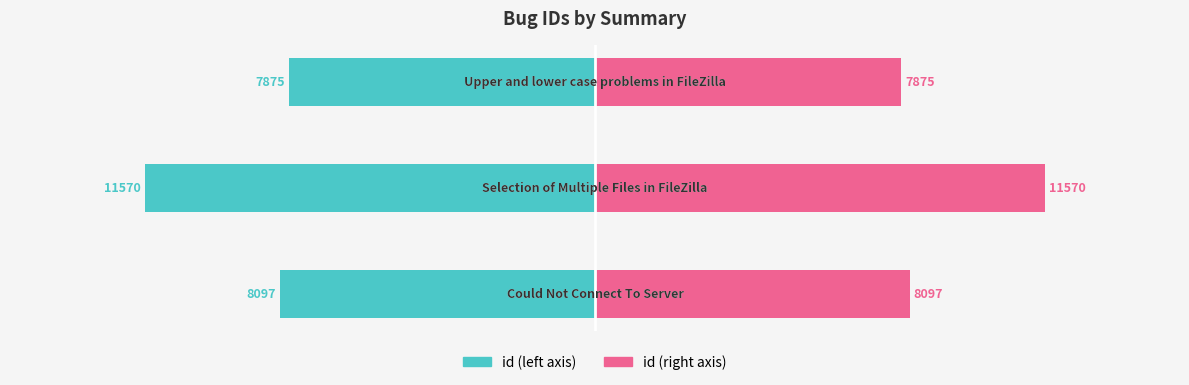

Between 1 and 2, which series saw the biggest shift?

id (left)